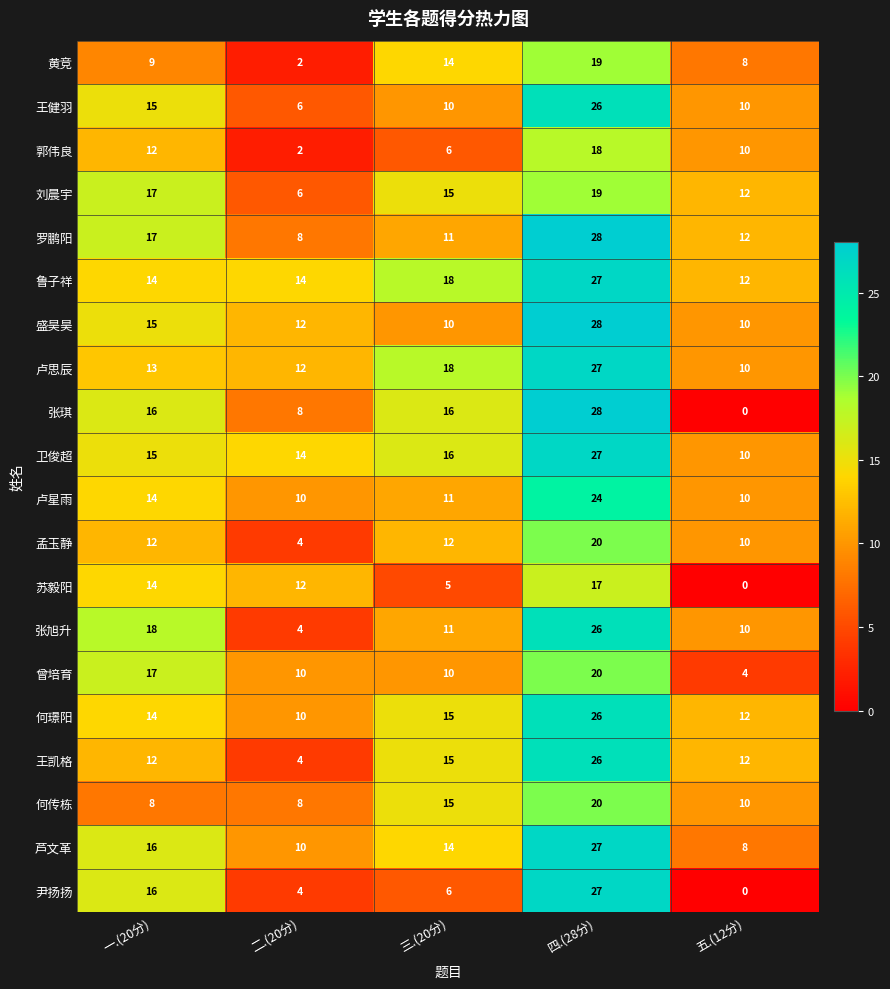

How many data points in 鲁子祥 are less than 14?

1